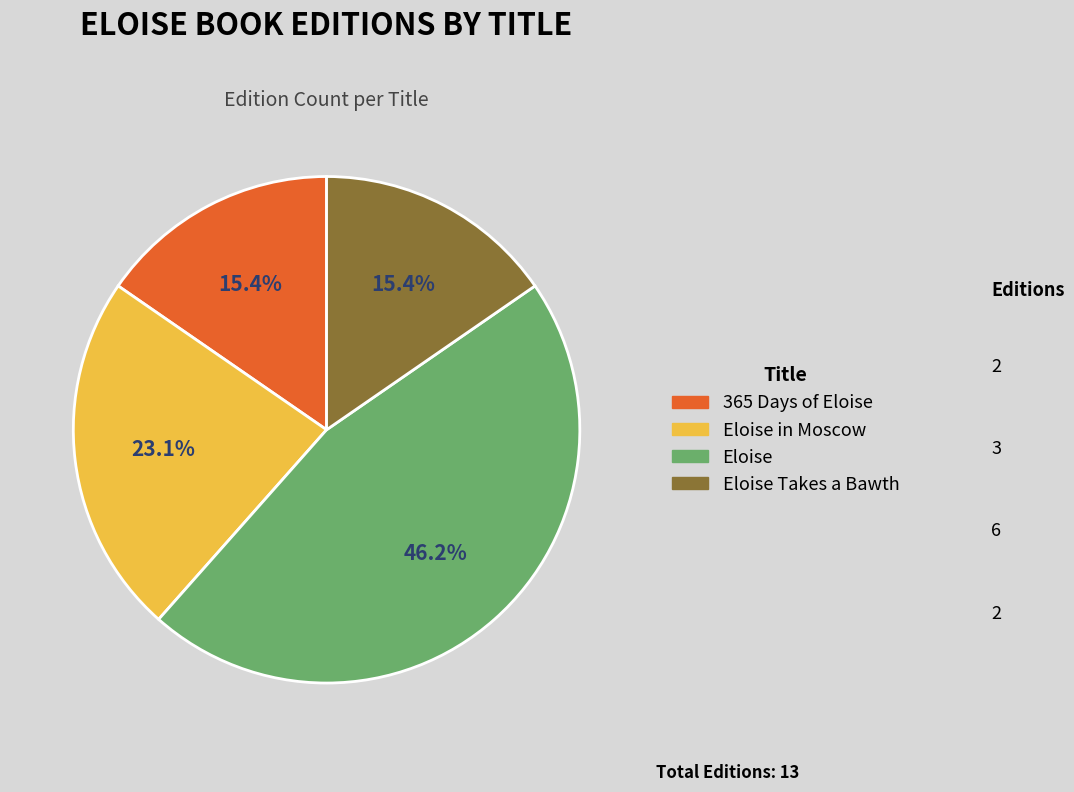

Count the number of slices in the pie.

4